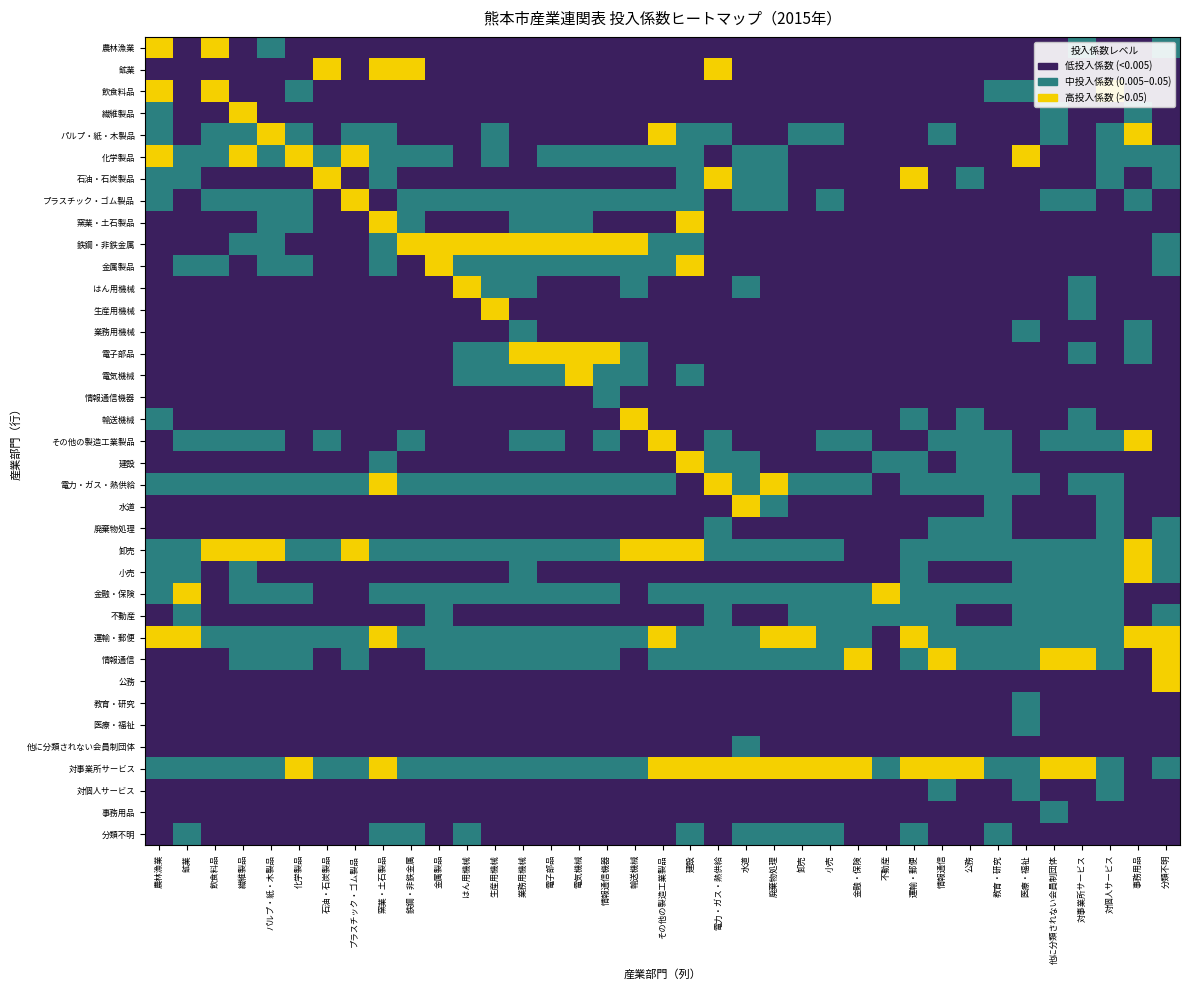

What is the total value across all series at 飲食料品?

14